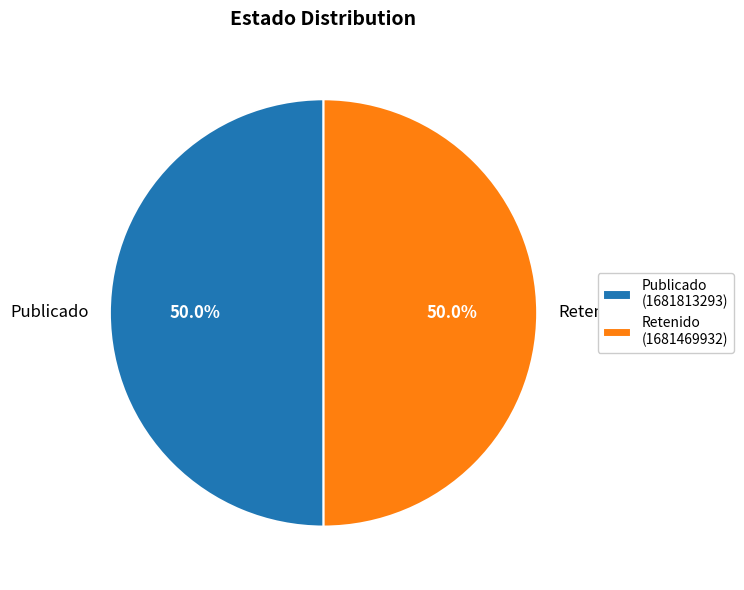

To the nearest percent, what is the average slice percentage?

50%